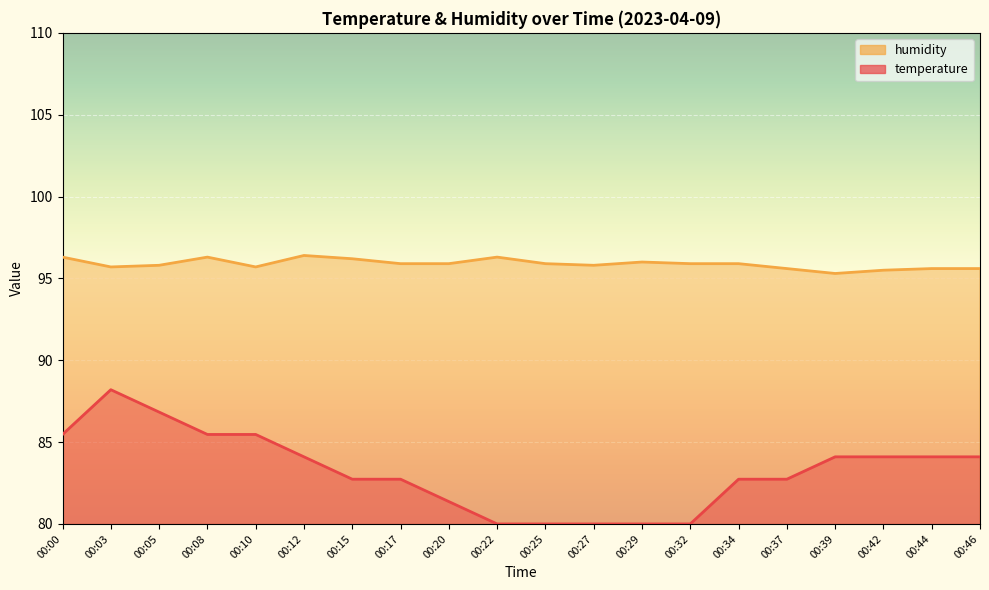

True or false: humidity and temperature cross at least once.

False